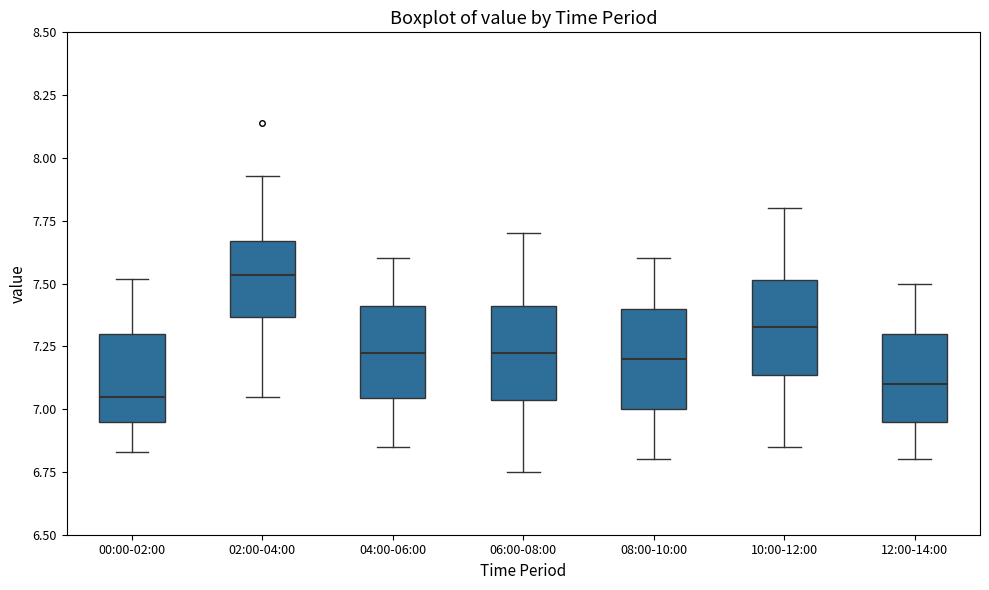

Reading left to right, transcribe this box plot: for each box, give where its median line is, the range the box spans, and where its two whiskers end, as read against the y-axis. The values are not printed on the chart, so give them approximately, as read against the axis.

00:00-02:00: median 7.05, box 6.95 to 7.30, whiskers 6.85 to 7.50
02:00-04:00: median 7.55, box 7.35 to 7.65, whiskers 7.05 to 7.95
04:00-06:00: median 7.25, box 7.05 to 7.40, whiskers 6.85 to 7.60
06:00-08:00: median 7.25, box 7.05 to 7.40, whiskers 6.75 to 7.70
08:00-10:00: median 7.20, box 7.00 to 7.40, whiskers 6.80 to 7.60
10:00-12:00: median 7.35, box 7.15 to 7.50, whiskers 6.85 to 7.80
12:00-14:00: median 7.10, box 6.95 to 7.30, whiskers 6.80 to 7.50